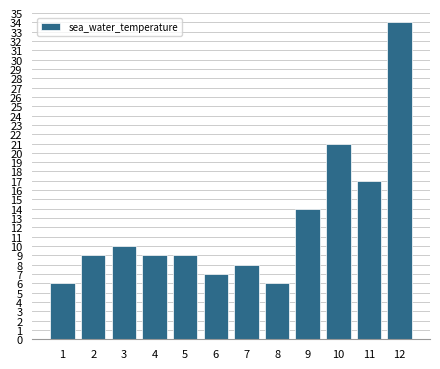

Reading right to left, list all the values displayed in this chart.

12=34	11=17	10=21	9=14	8=6	7=8	6=7	5=9	4=9	3=10	2=9	1=6